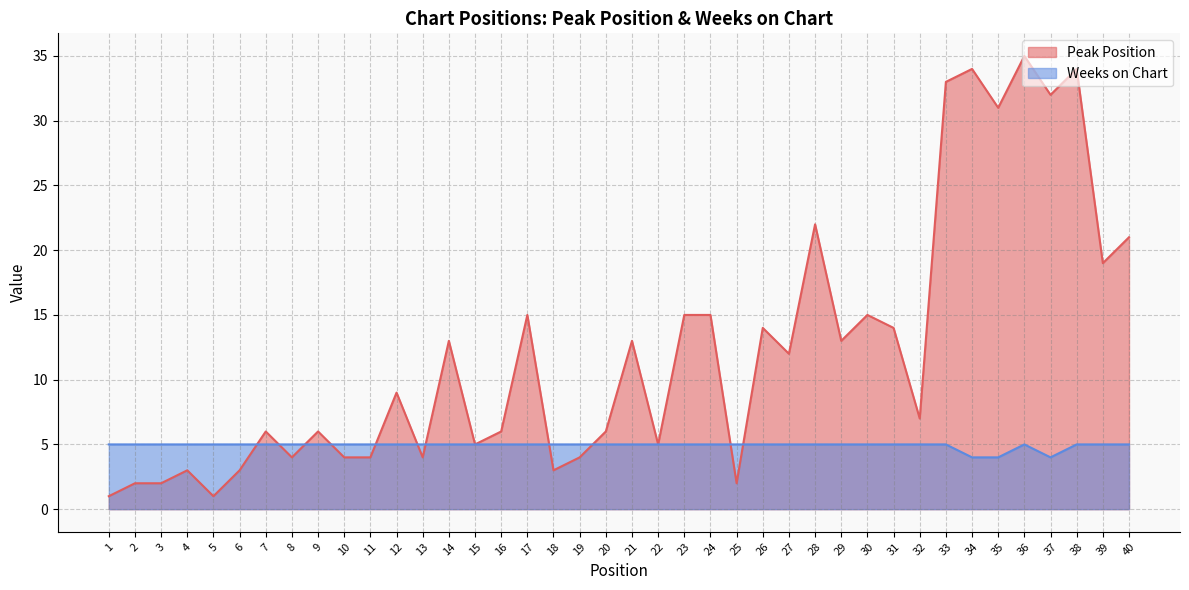

The value of Weeks on Chart at 31 is 5. True or false?

True